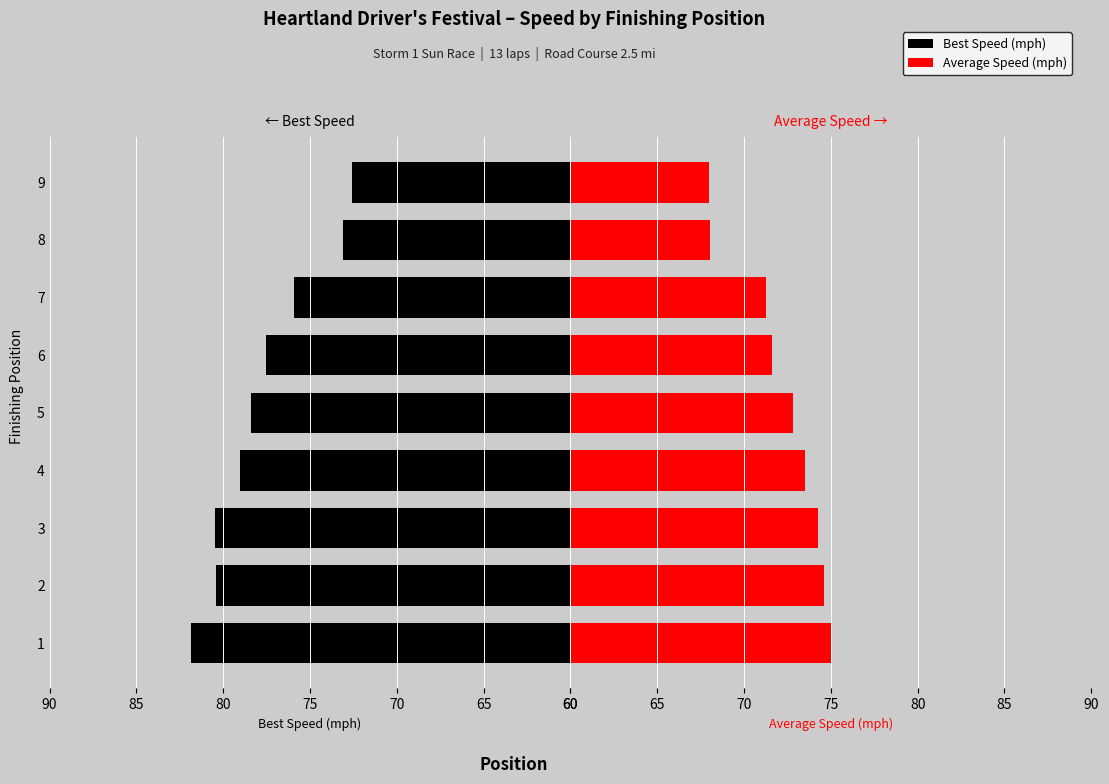

Reading left to right, extract all data points from this chart.

Best Speed: 81.9	80.4	80.5	79.1	78.4	77.5	75.9	73.1	72.6
Average Speed: 75.1	74.6	74.2	73.5	72.8	71.6	71.3	68.1	68.0